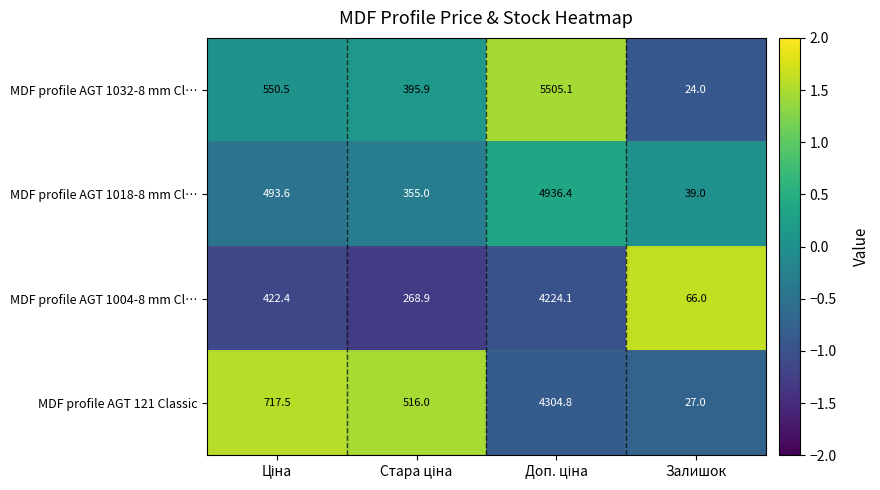

What is the difference between the maximum and minimum values in the MDF profile AGT 1004-8 mm Cl… series?

4158.1